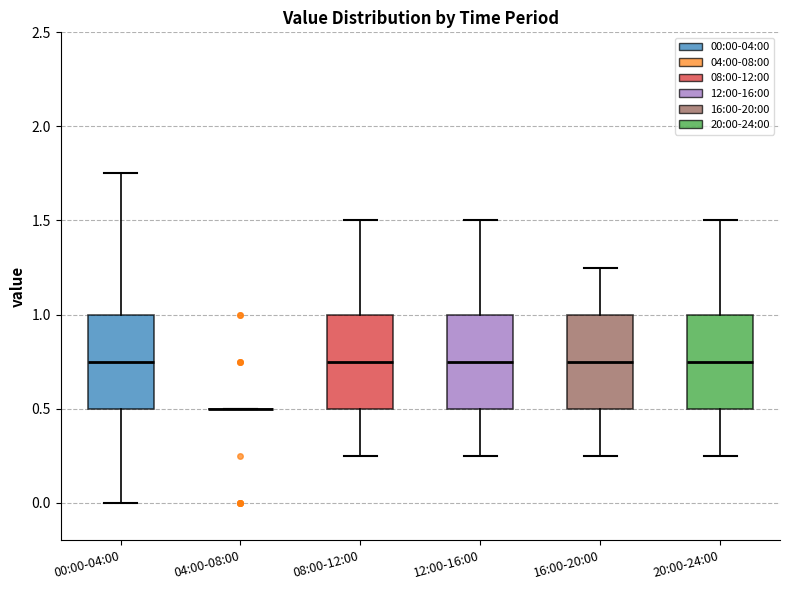

Reading left to right, read every box against the y-axis: the position of its median line, the range the box covers, and the ends of its whiskers. The values are not printed on the chart, so give them approximately, as read against the axis.

00:00-04:00: median 0.75, box 0.50 to 1.00, whiskers 0.00 to 1.75
04:00-08:00: box collapsed to a line at 0.50, whiskers 0.50 to 0.50
08:00-12:00: median 0.75, box 0.50 to 1.00, whiskers 0.25 to 1.50
12:00-16:00: median 0.75, box 0.50 to 1.00, whiskers 0.25 to 1.50
16:00-20:00: median 0.75, box 0.50 to 1.00, whiskers 0.25 to 1.25
20:00-24:00: median 0.75, box 0.50 to 1.00, whiskers 0.25 to 1.50